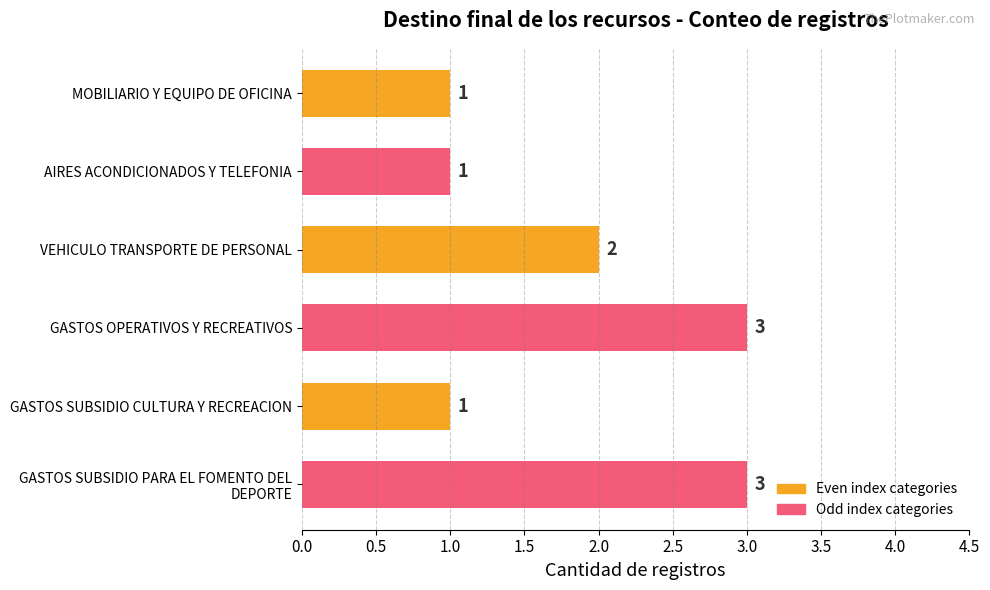

The chart shows a value of 2 at VEHICULO TRANSPORTE DE PERSONAL. True or false?

True